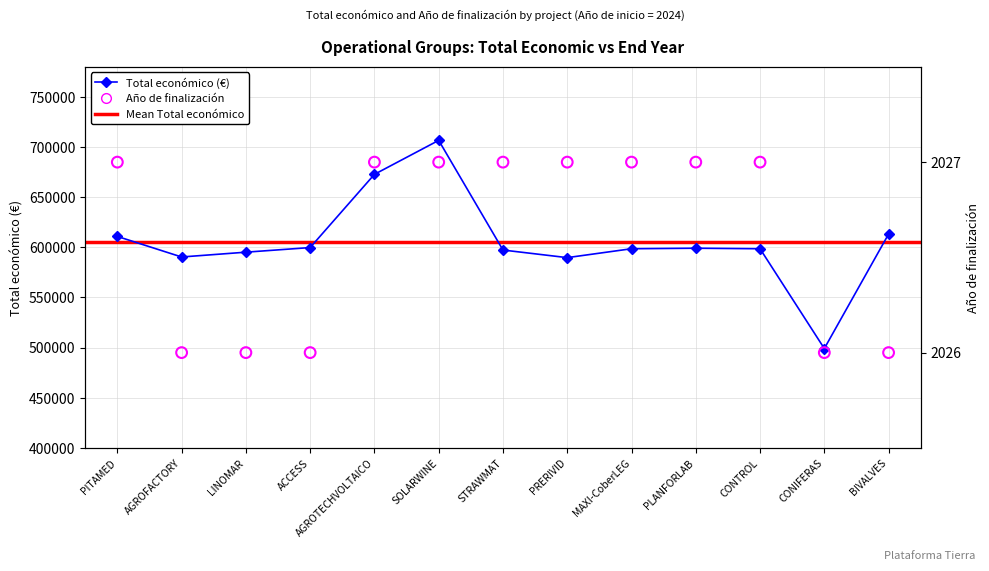

Which series has the largest total across all categories?

Total económico